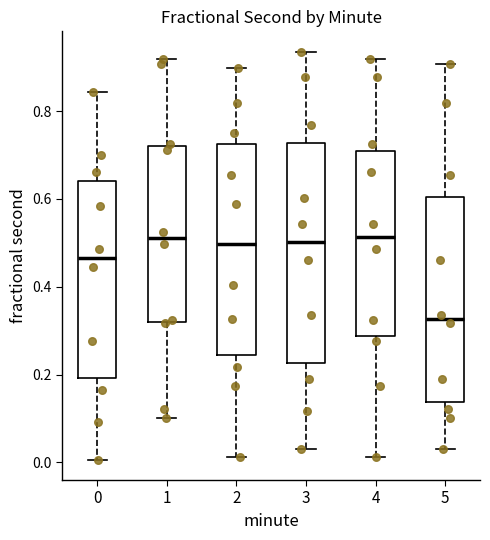

Where does the median line of the box at x = 4 sit on the y-axis? The values are not printed on the chart, so give them approximately, as read against the axis.

0.52